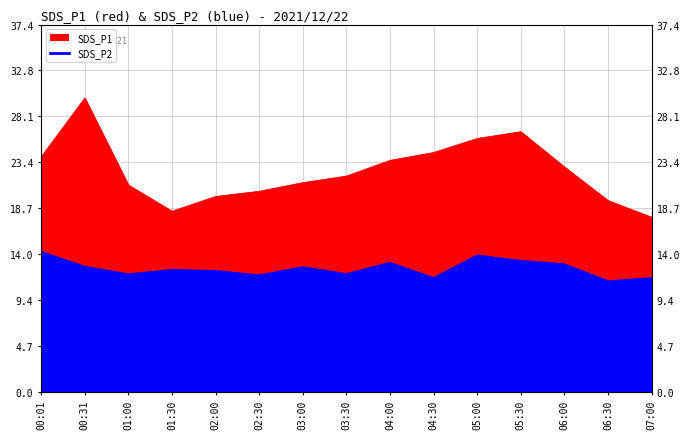

What is the label of the 12th point from the right?

01:30